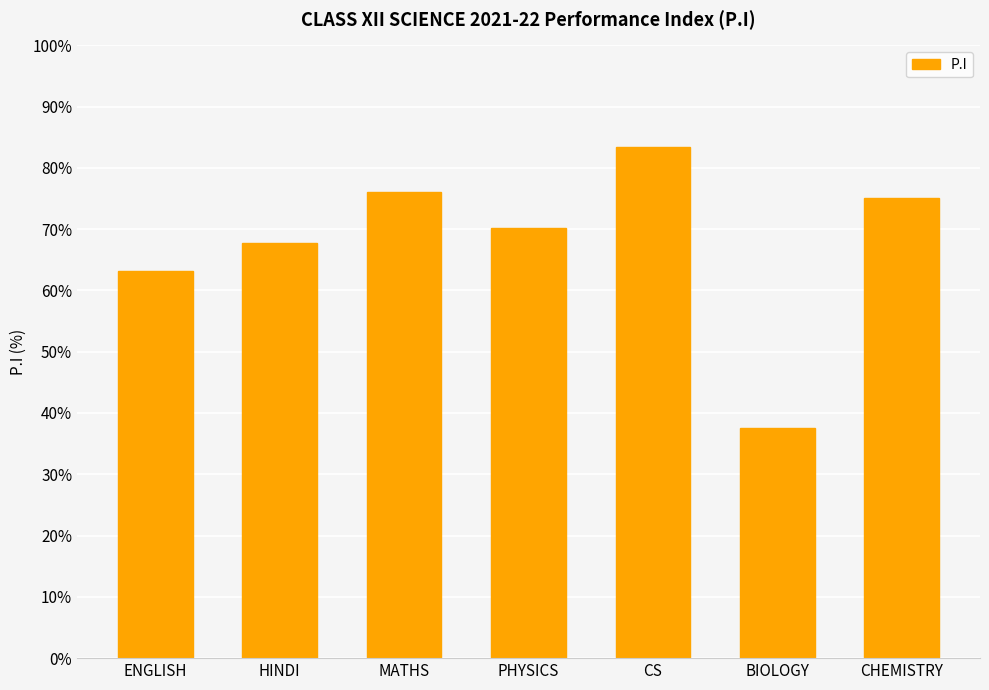

What is the change in value from MATHS to CS?

+7.3